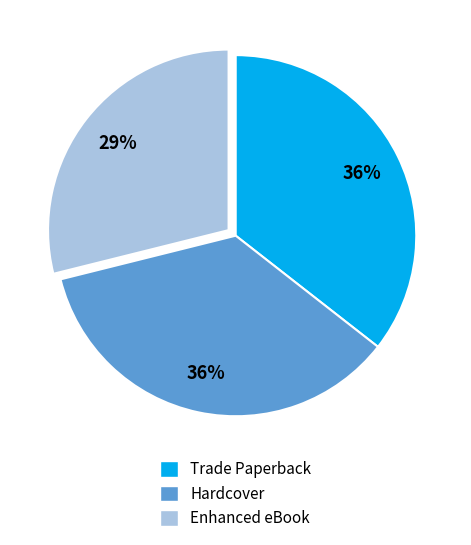

The Hardcover slice represents 36% of the pie. True or false?

True